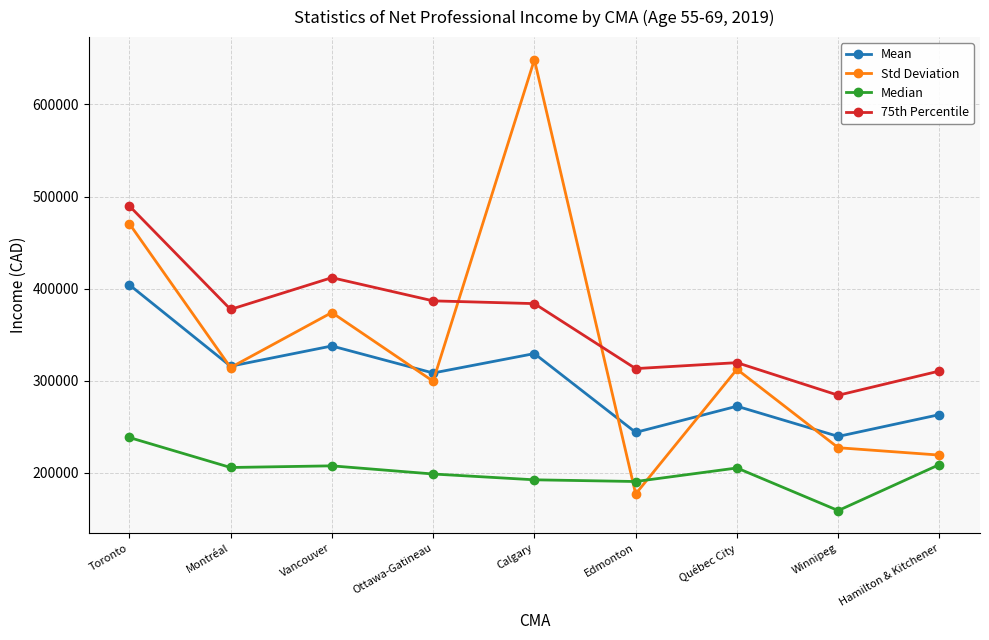

Between Edmonton and Winnipeg, which series saw the biggest shift?

Std Deviation